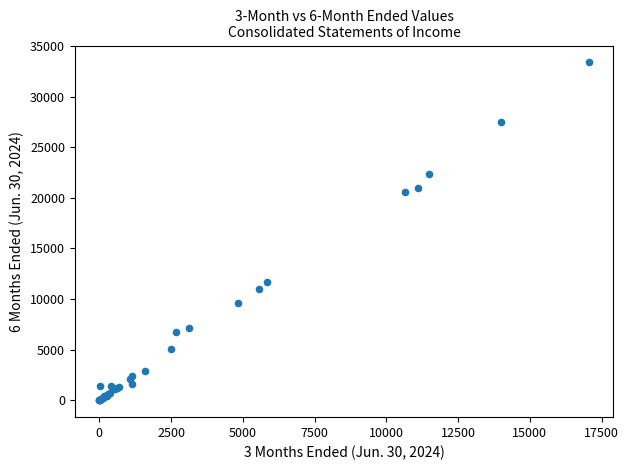

What Y value in the scatter plot is closest to 16694?

20546